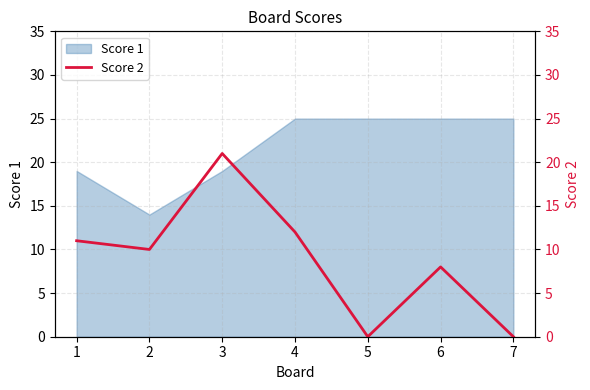

The value of Score 1 at 3 is 7. True or false?

False